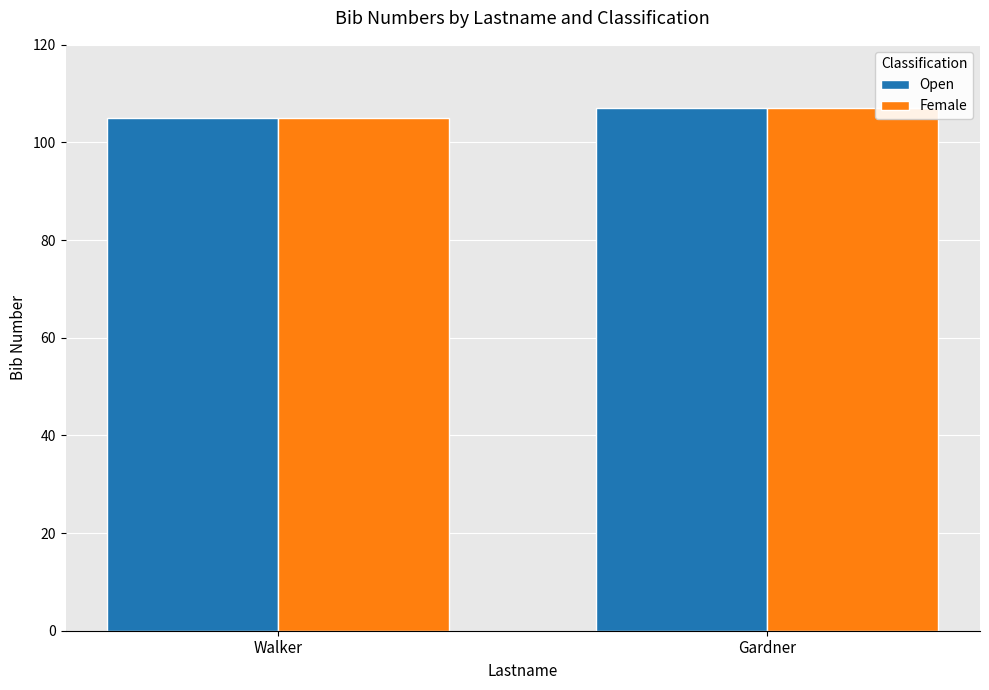

What is the maximum value for Female?

107